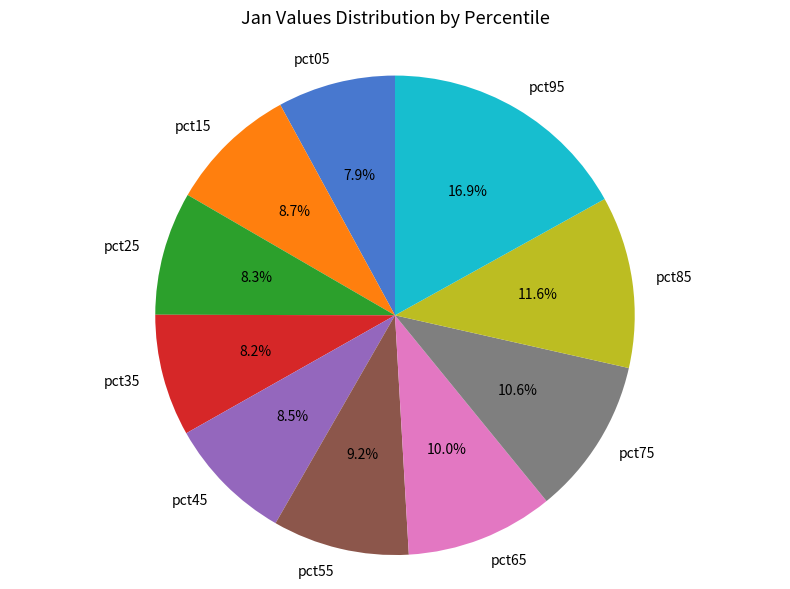

How many segments does this pie chart have?

10